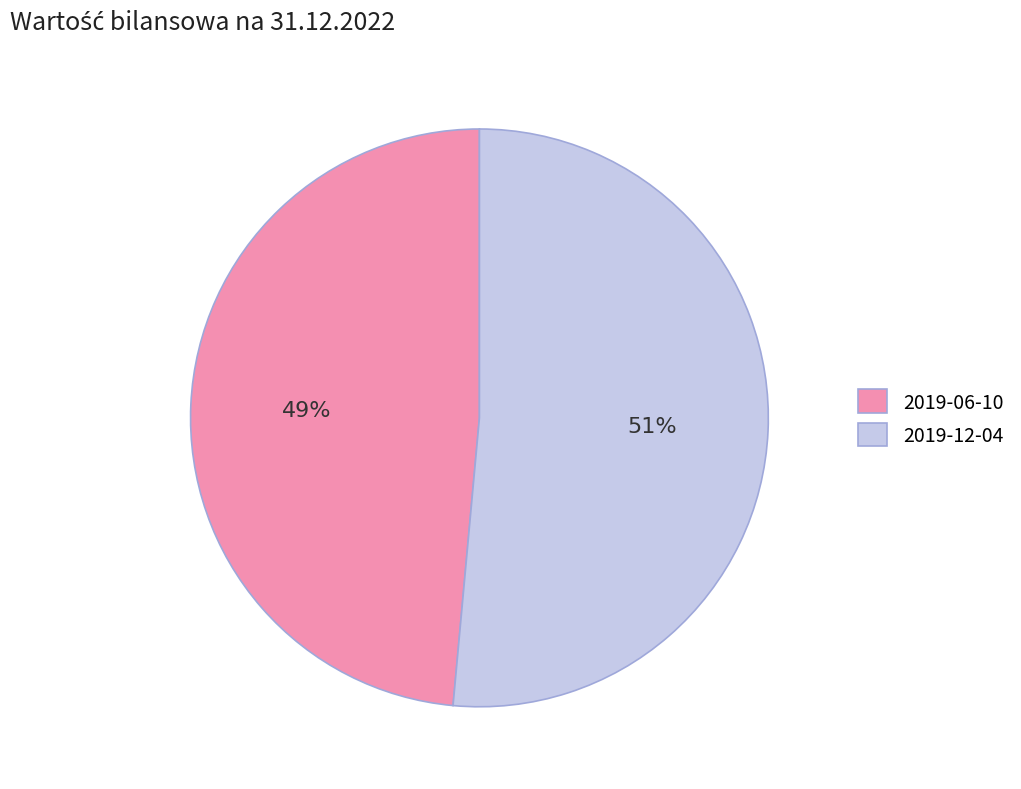

What percentage is the 2019-12-04 slice, to the nearest percent?

51%